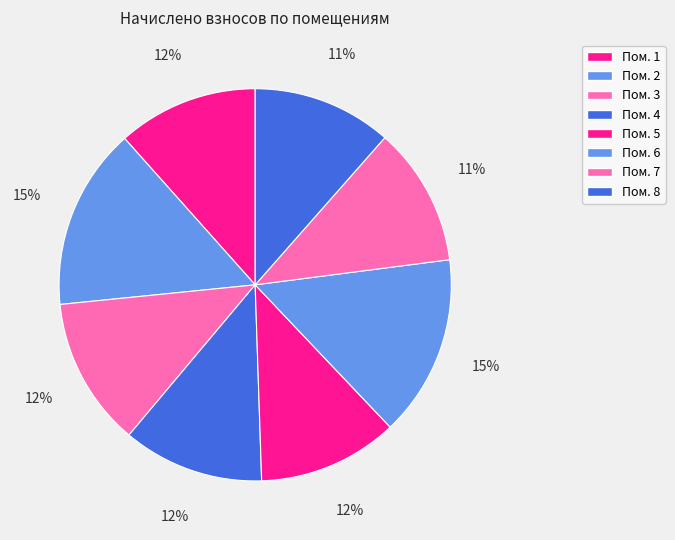

How many slices are in this pie chart?

8